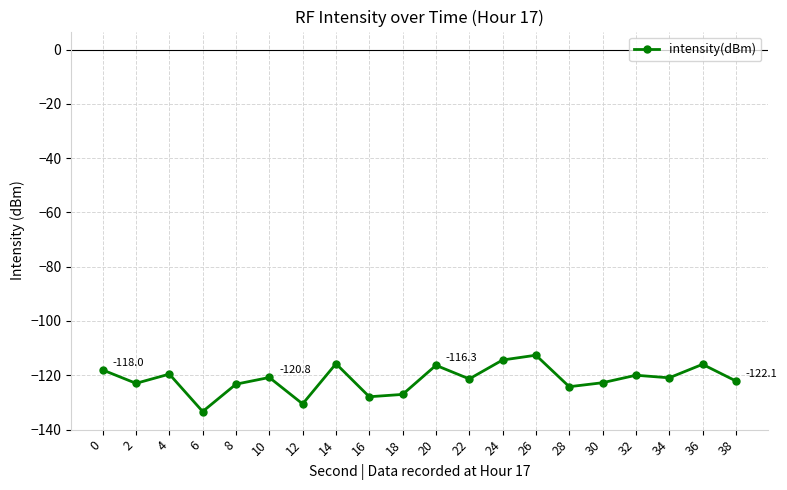

What is the minimum value shown in the chart?

-133.4